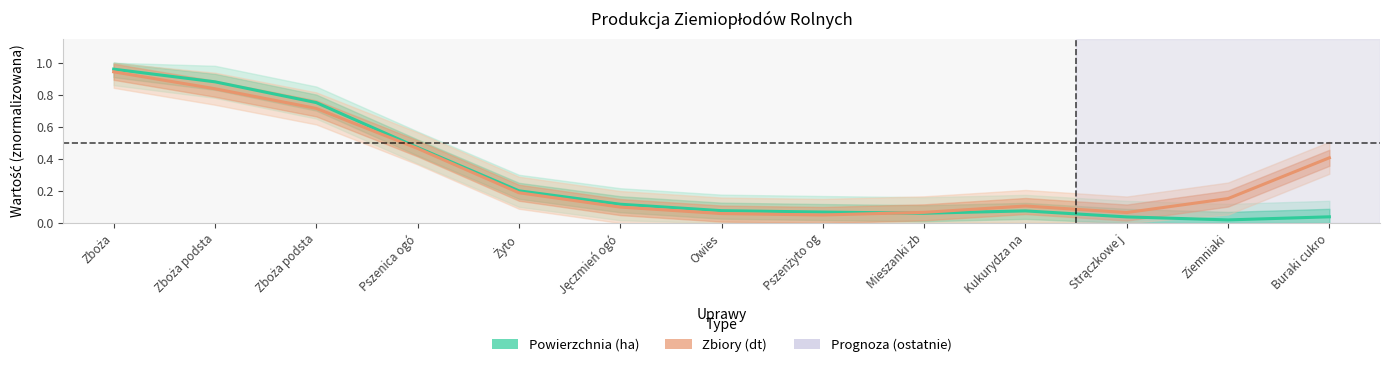

How many interior local valleys does the Powierzchnia (ha) series have?

2